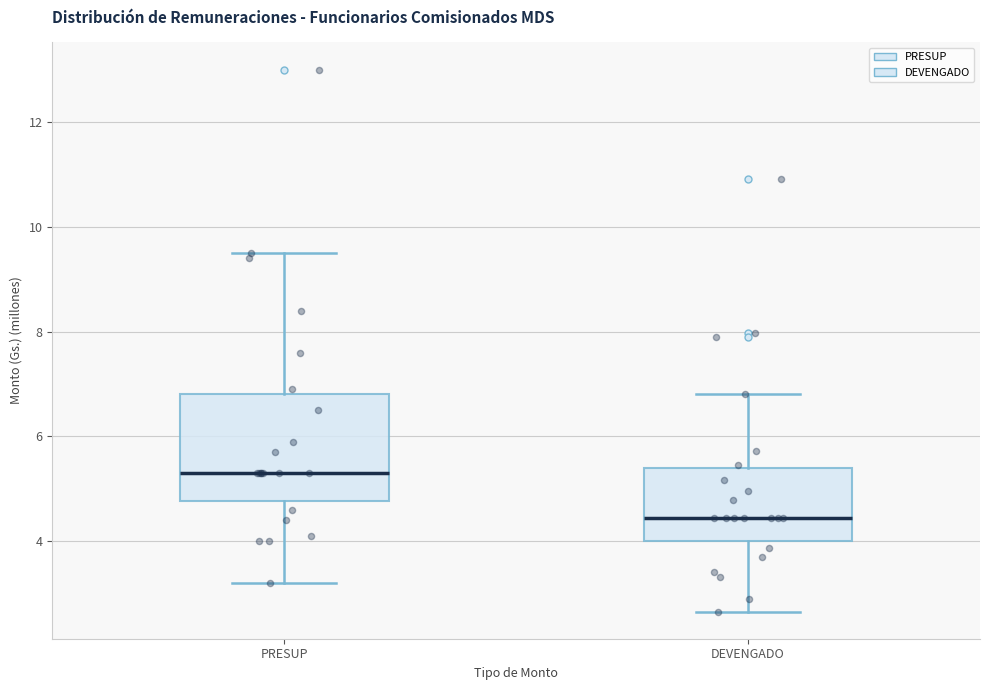

Which box's median line is the lowest?

DEVENGADO